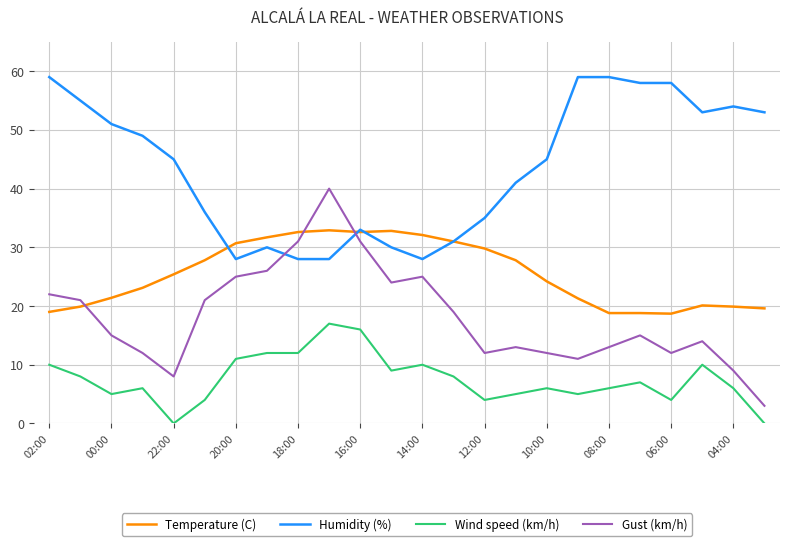

Which series has the largest total across all categories?

Humidity (%)